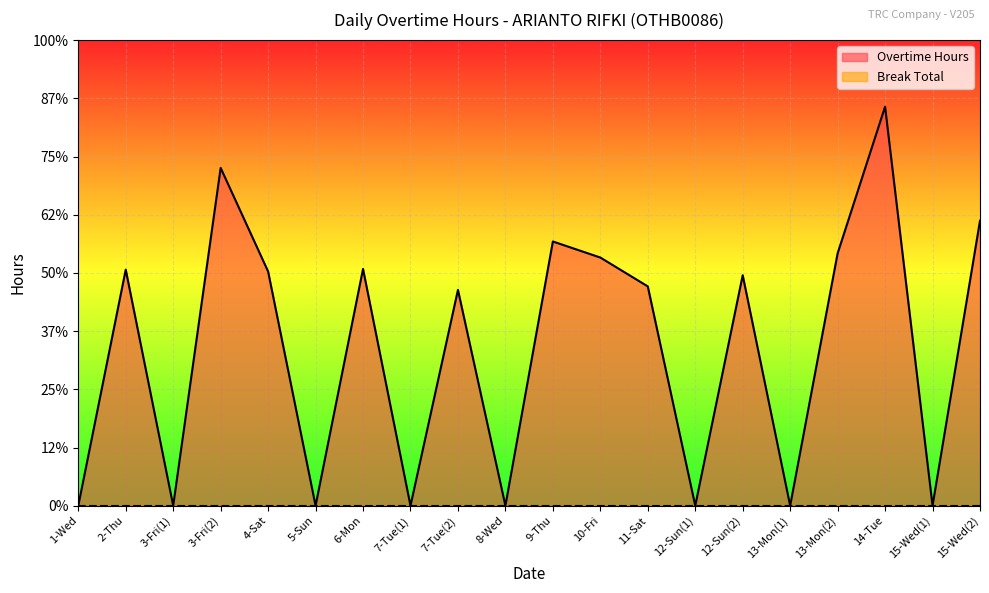

List the labels in order of value, largest first.

14-Tue, 3-Fri(2), 15-Wed(2), 9-Thu, 13-Mon(2), 10-Fri, 6-Mon, 2-Thu, 4-Sat, 12-Sun(2), 11-Sat, 7-Tue(2), 1-Wed, 3-Fri(1), 5-Sun, 7-Tue(1), 8-Wed, 12-Sun(1), 13-Mon(1), 15-Wed(1)